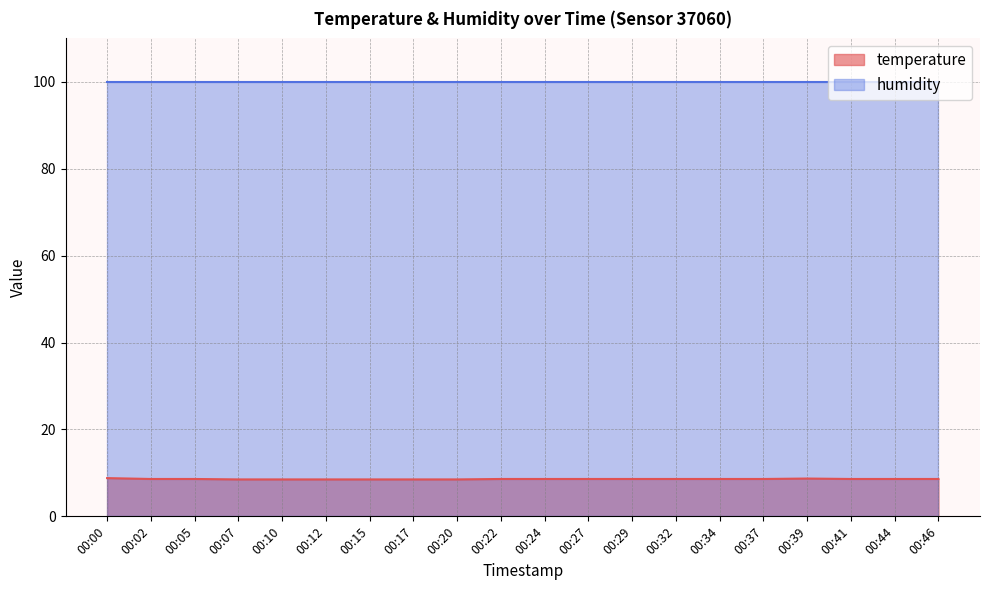

What is the change in value from 00:17 to 00:46?

+0.1